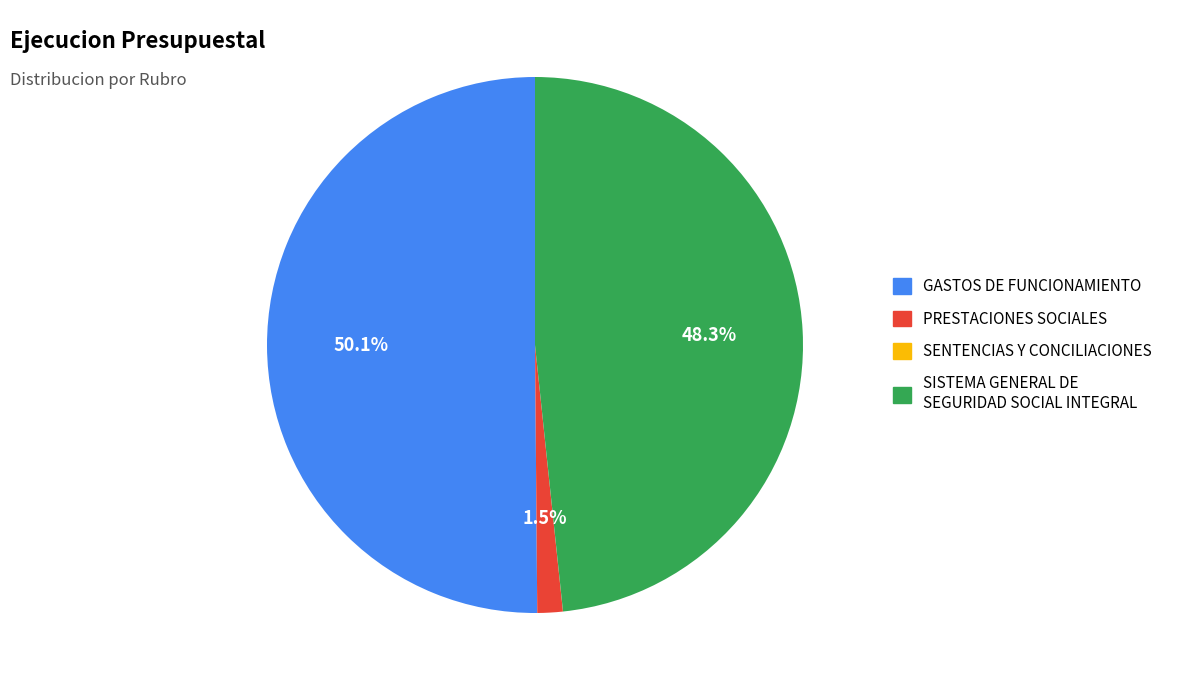

Which has a higher value, PRESTACIONES SOCIALES or GASTOS DE FUNCIONAMIENTO?

GASTOS DE FUNCIONAMIENTO